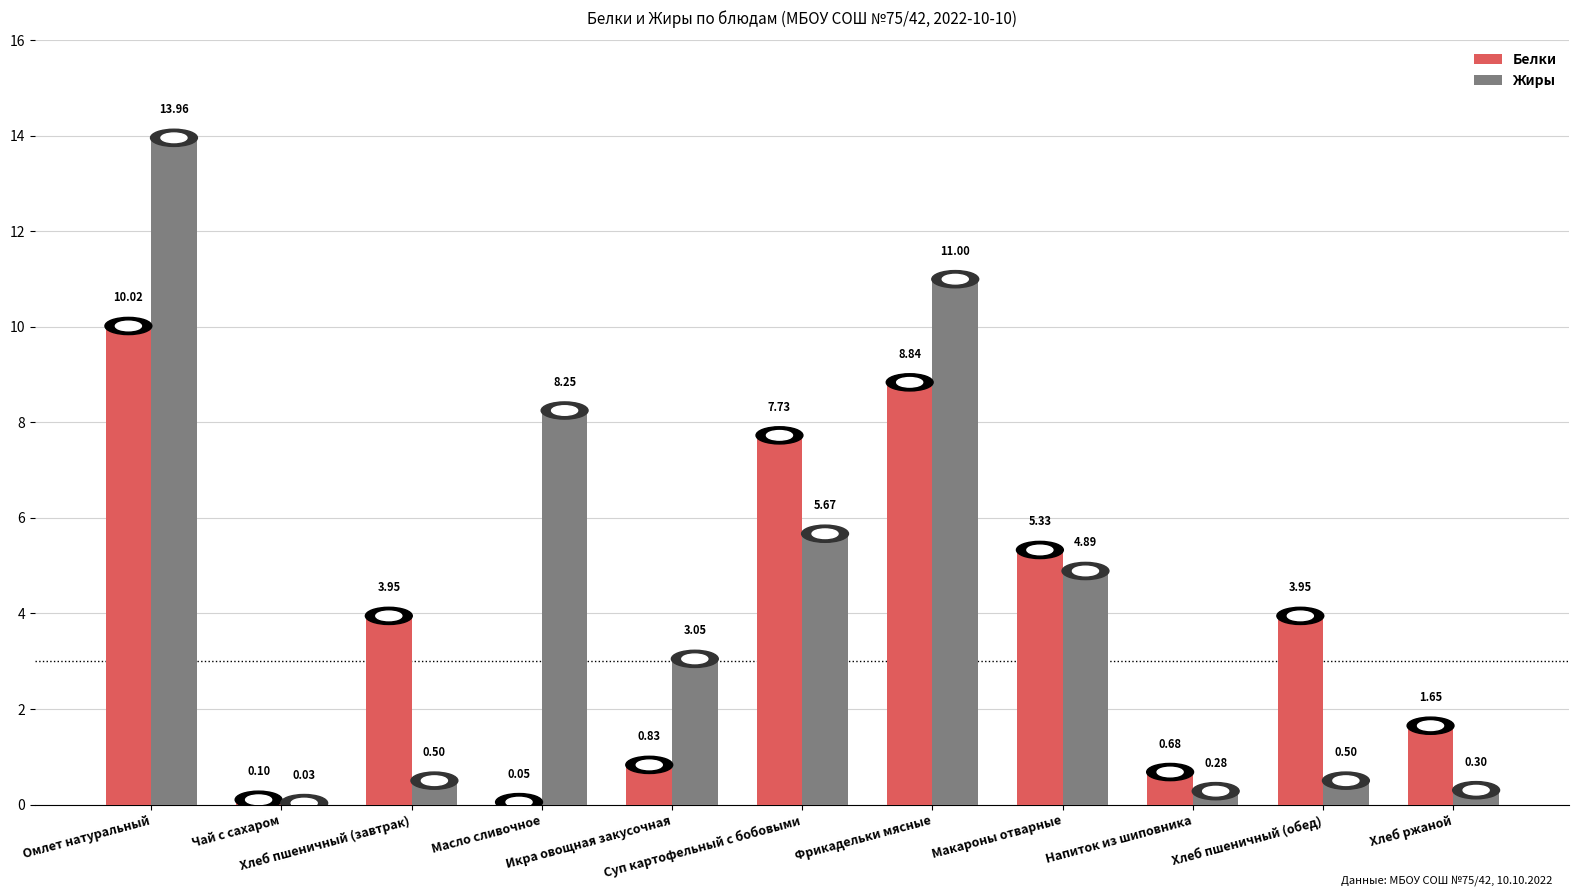

How many data points in Жиры are above 3?

6